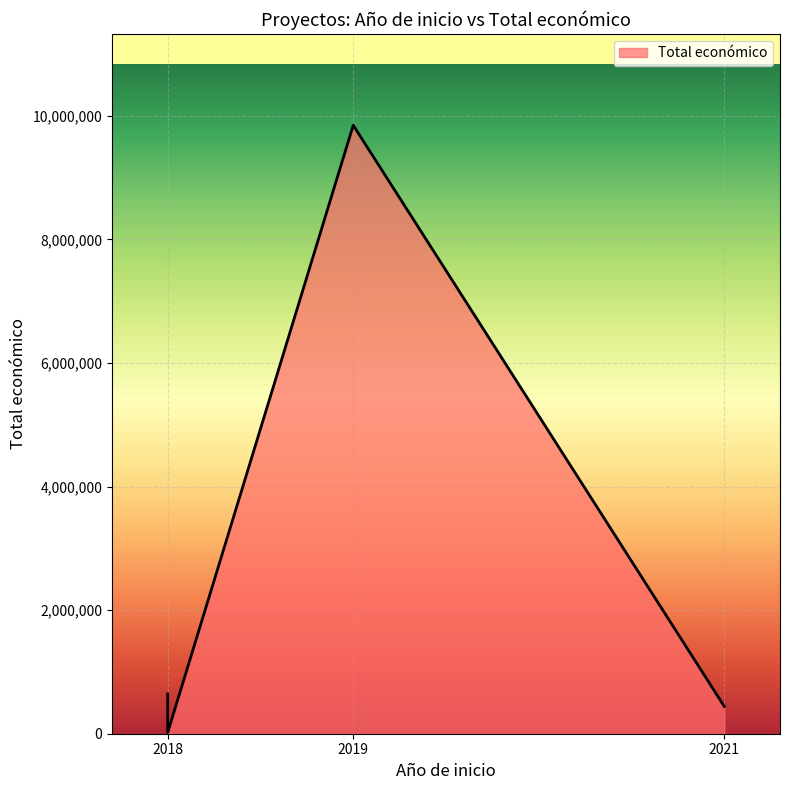

Which has a higher value, 2018 or 2019?

2019